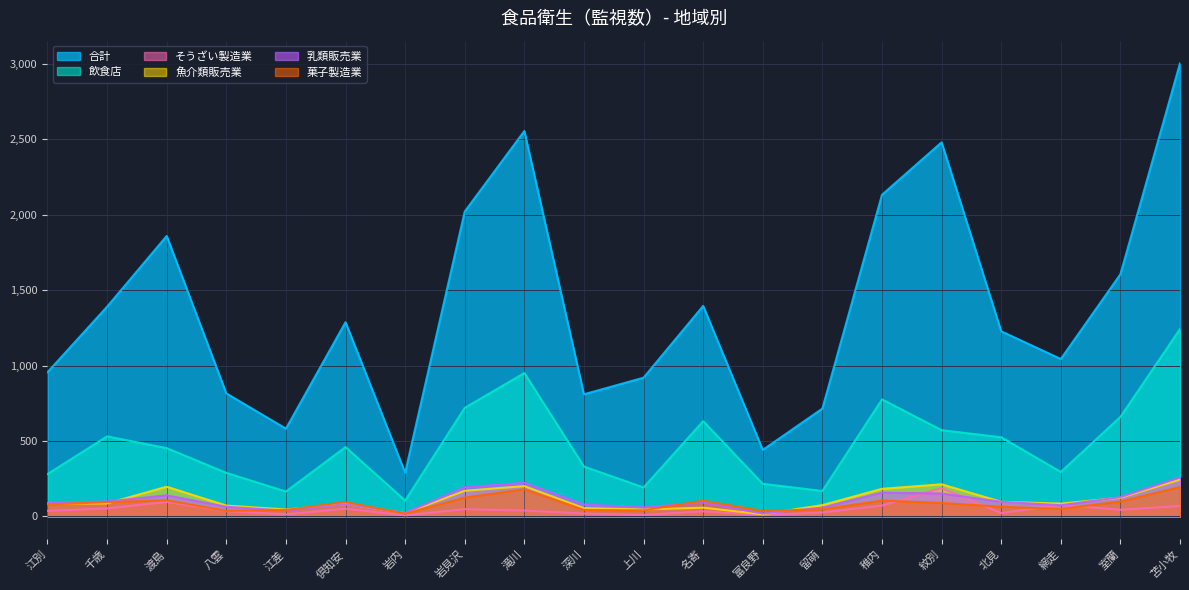

What is the value of the 飲食店 point at the 8th from the left?

720